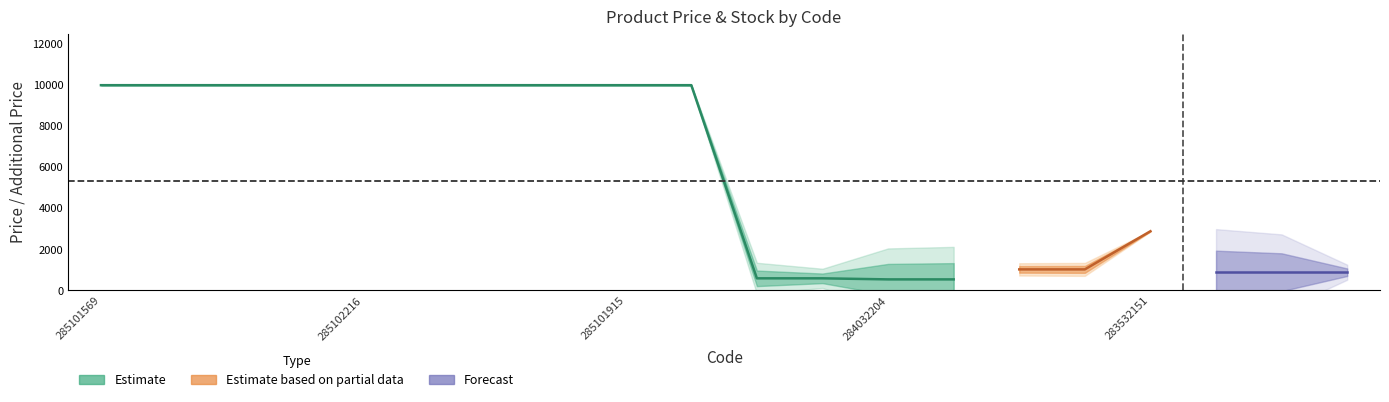

At which category does the chart reach its peak across all series?

285101569